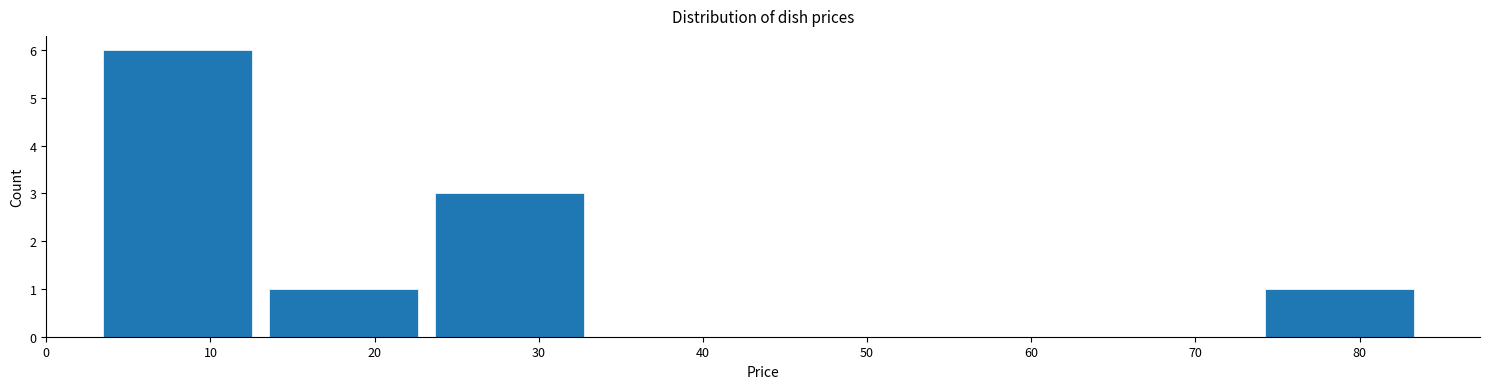

Reading left to right, transcribe this chart: for each bar, give the range it covers on the x-axis and its height. Neither the bar edges nor the heights are printed on the chart, so give them approximately, as read against the axes.

3 to 14: 6
14 to 24: 1
24 to 34: 3
34 to 44: 0
44 to 54: 0
54 to 64: 0
64 to 74: 0
74 to 84: 1